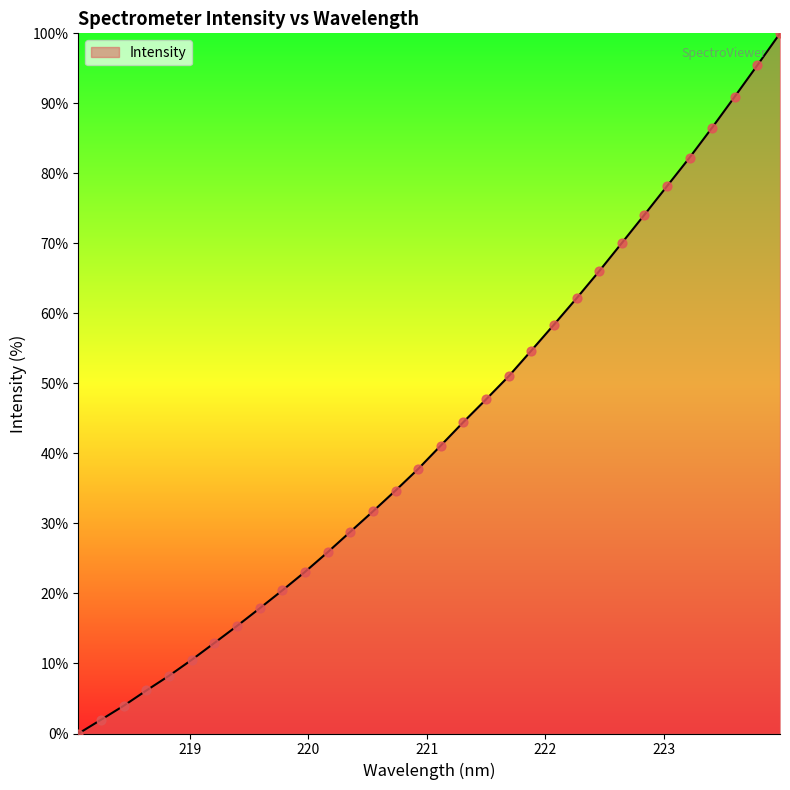

What is the greatest value displayed?

100.0